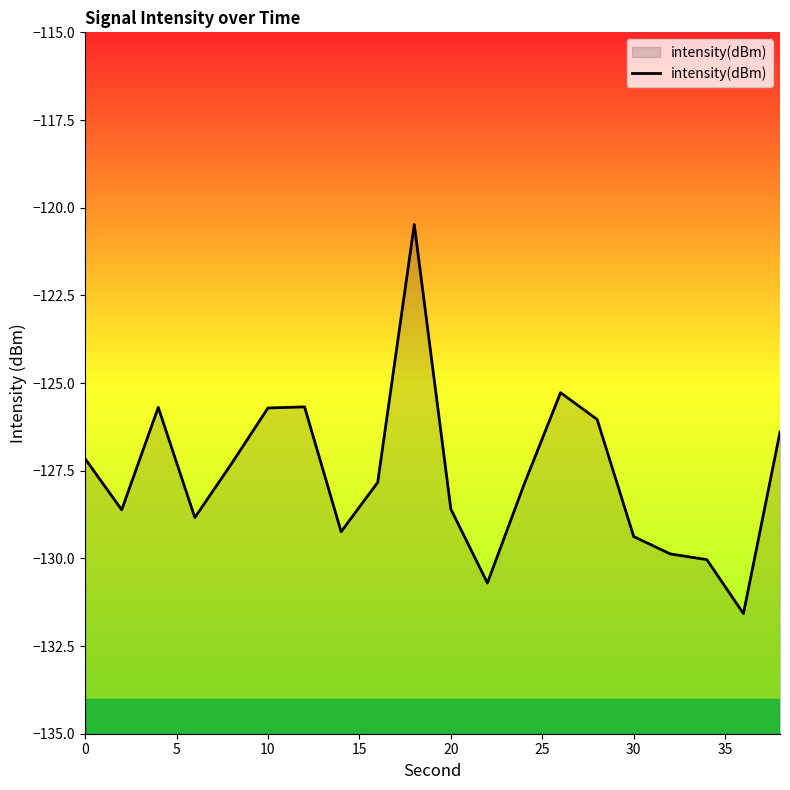

What is the difference between the maximum and minimum values?

11.1